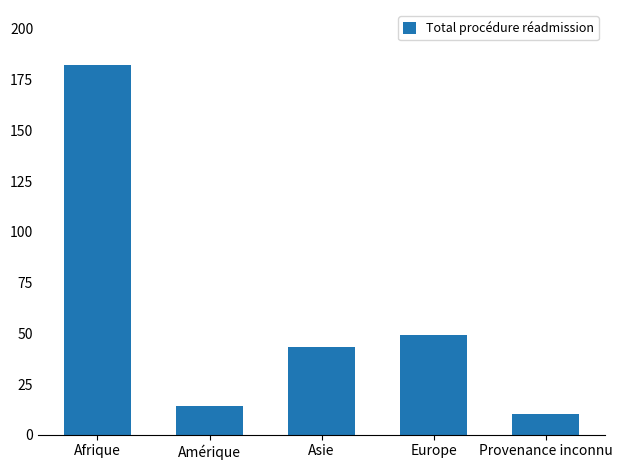

What is the greatest value displayed?

182